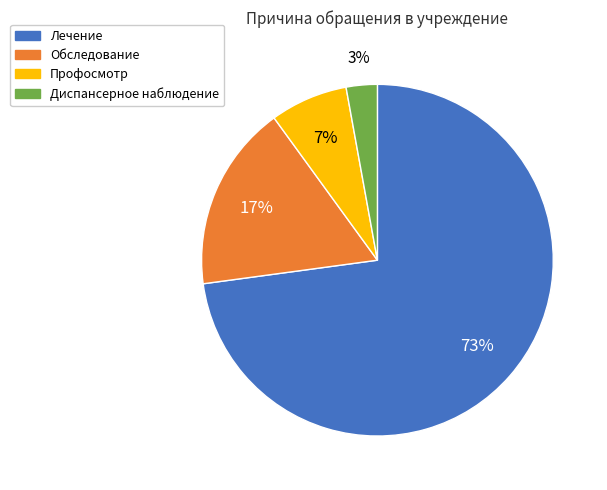

What percentage is the Профосмотр slice, to the nearest percent?

7%